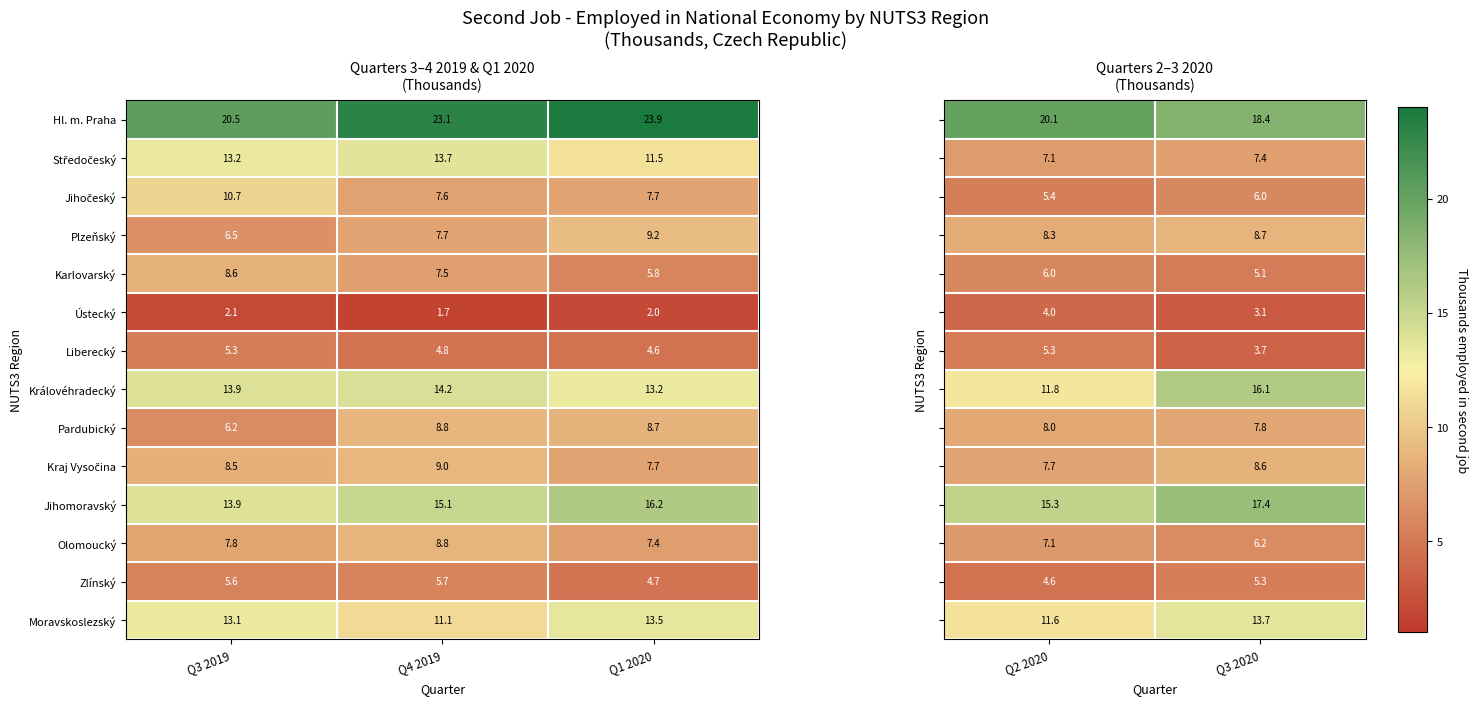

What is the average value of the Pardubický series?

7.9